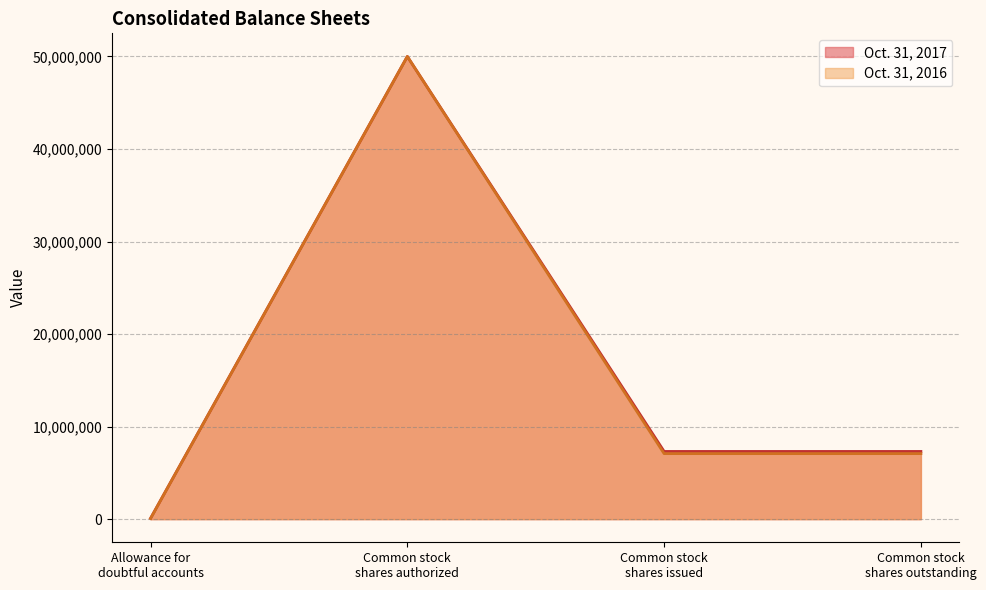

At how many categories does at least one series exceed 3148625?

3